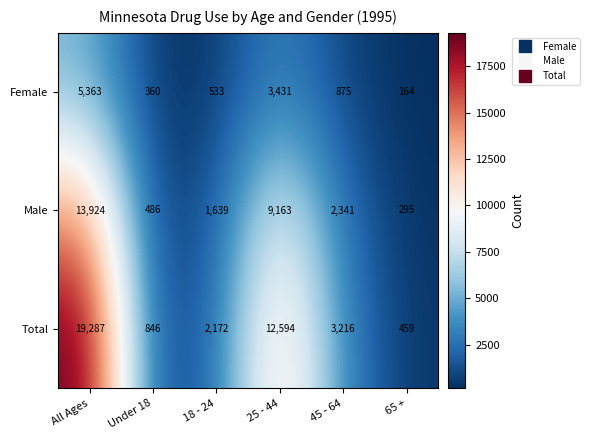

At which category is the sum across all series the highest?

All Ages